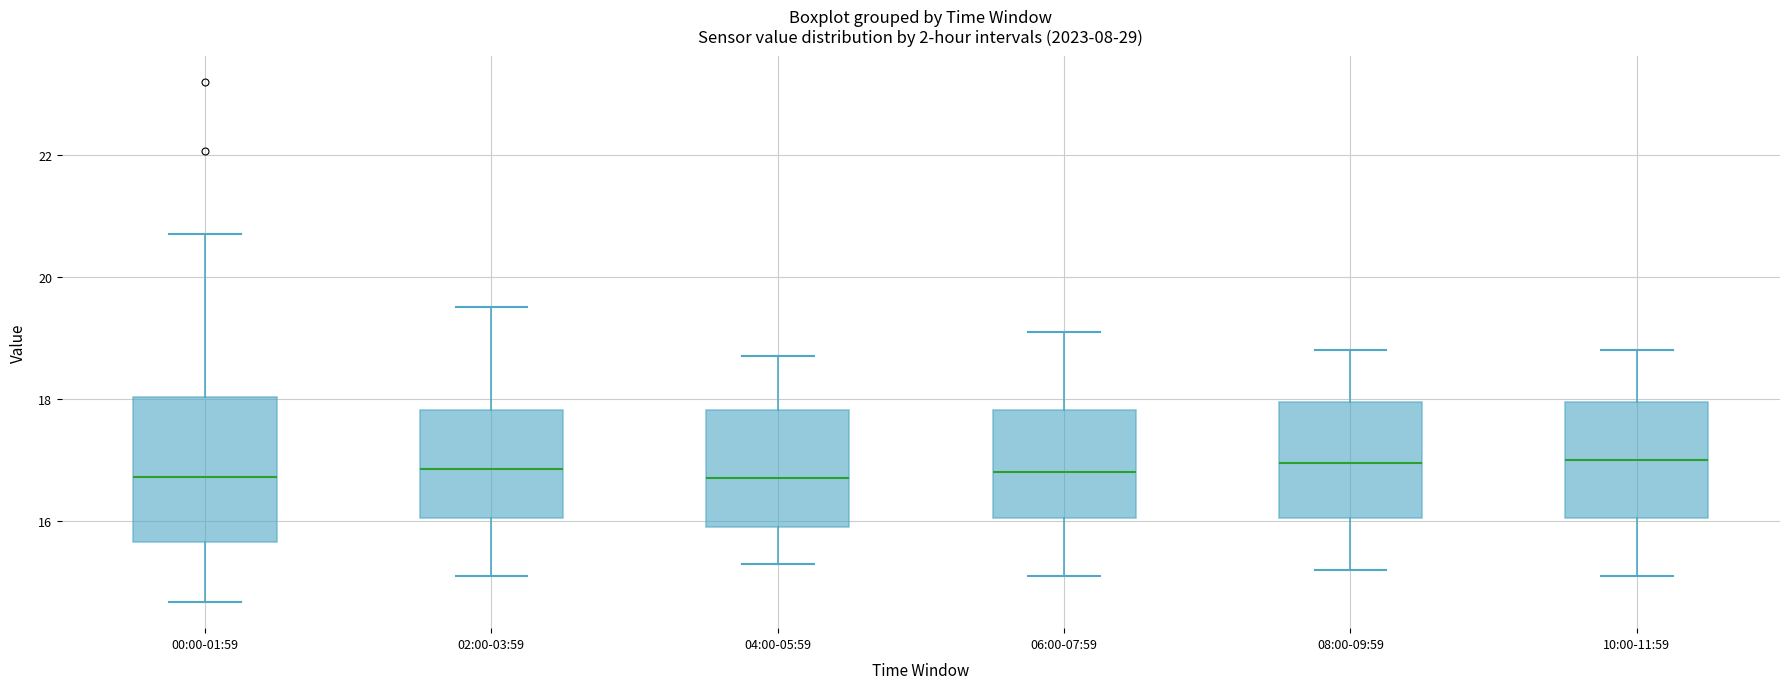

Where does the upper whisker of the box for 06:00-07:59 end on the y-axis? The values are not printed on the chart, so give them approximately, as read against the axis.

19.2